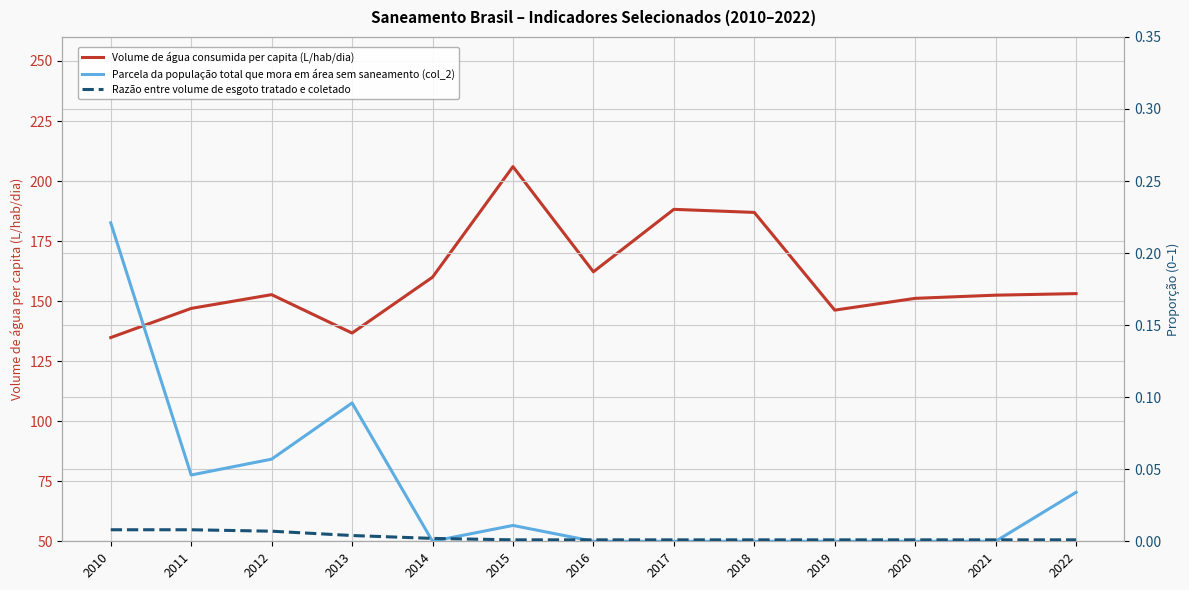

Count the Razão entre volume de esgoto tratado e coletado values in the range 0 to 1.

13